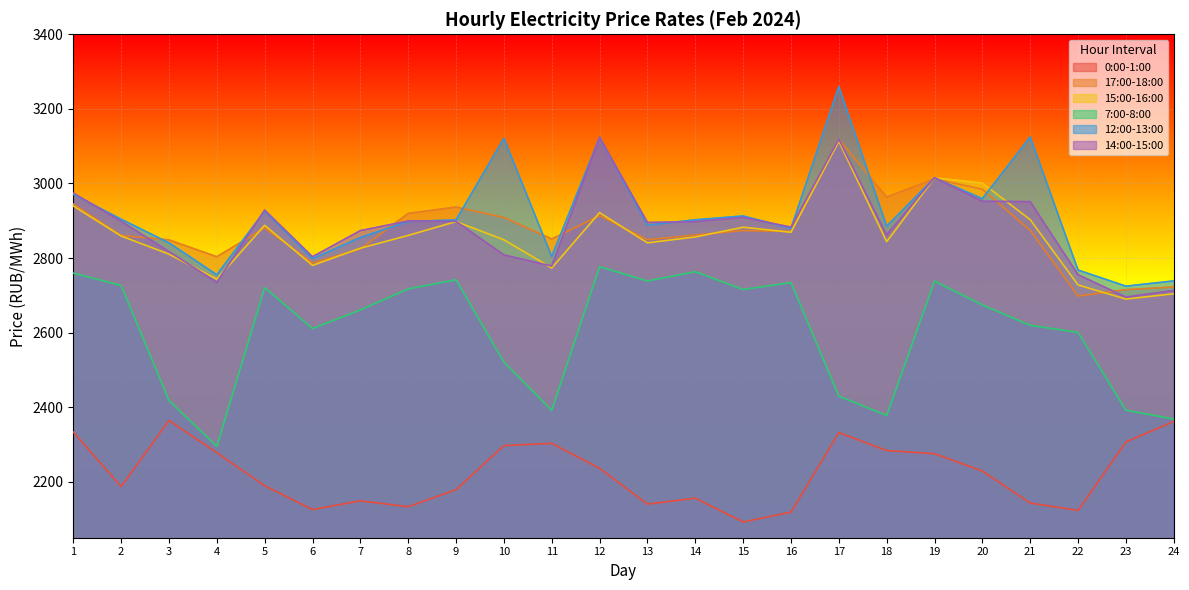

Which label corresponds to the largest value in the chart?

17